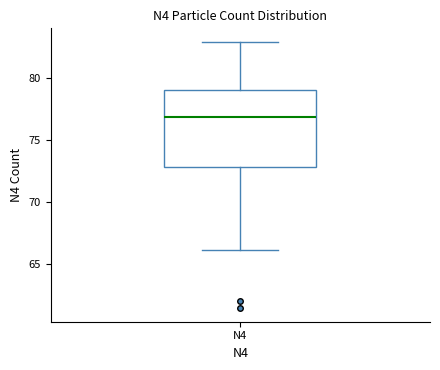

Where does the upper whisker of the box for N4 end on the y-axis? The values are not printed on the chart, so give them approximately, as read against the axis.

83